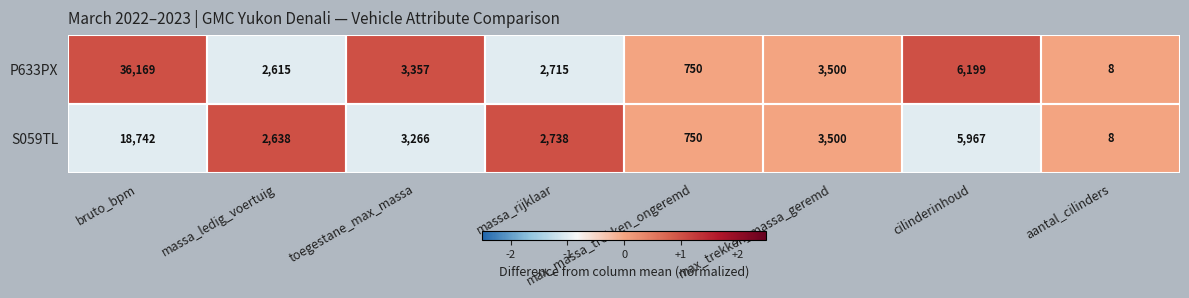

Which series has the largest range (max minus min)?

P633PX